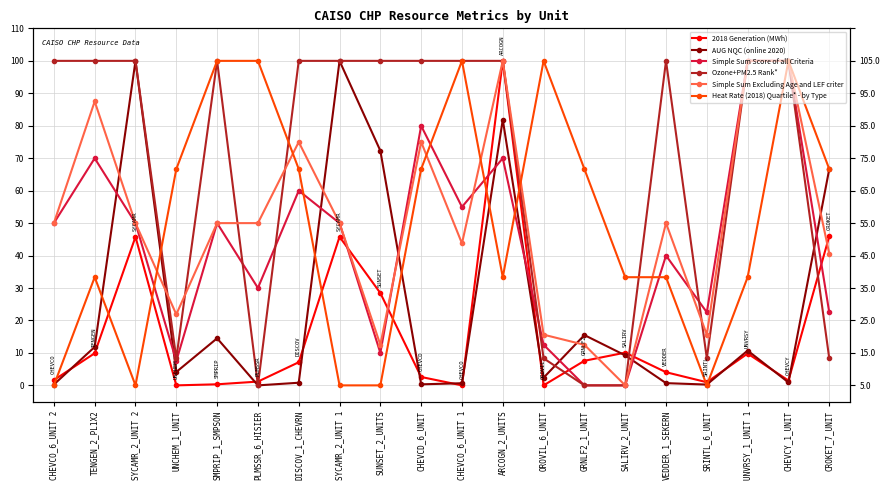

Rank the categories by AUG NQC (online 2020) value from lowest to highest.

PLMSSR_6_HISIER, SRINTL_6_UNIT, CHEVCO_6_UNIT 2, CHEVCD_6_UNIT, CHEVCO_6_UNIT 1, VEDDER_1_SEKERN, DISCOV_1_CHEVRN, CHEVCY_1_UNIT, OROVIL_6_UNIT, UNCHEM_1_UNIT, SALIRV_2_UNIT, UNVRSY_1_UNIT 1, TENGEN_2_PL1X2, SMPRIP_1_SMPSON, GRNLF2_1_UNIT, CROKET_7_UNIT, SUNSET_2_UNITS, ARCOGN_2_UNITS, SYCAMR_2_UNIT 2, SYCAMR_2_UNIT 1